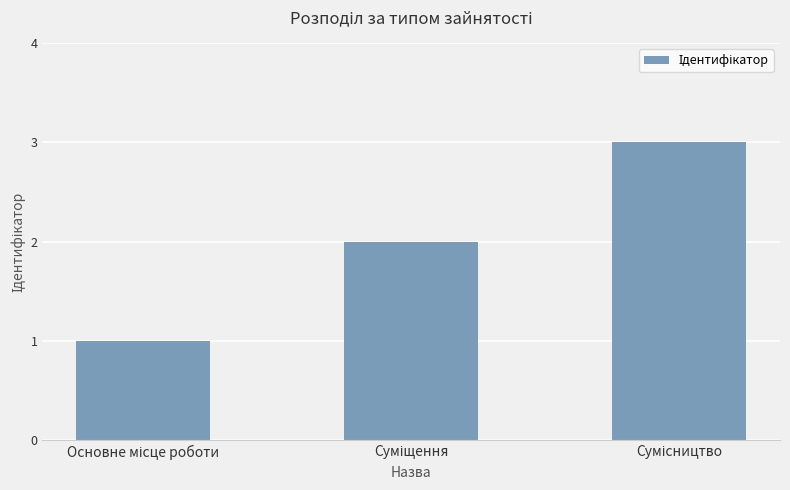

What is the maximum value shown in the chart?

3